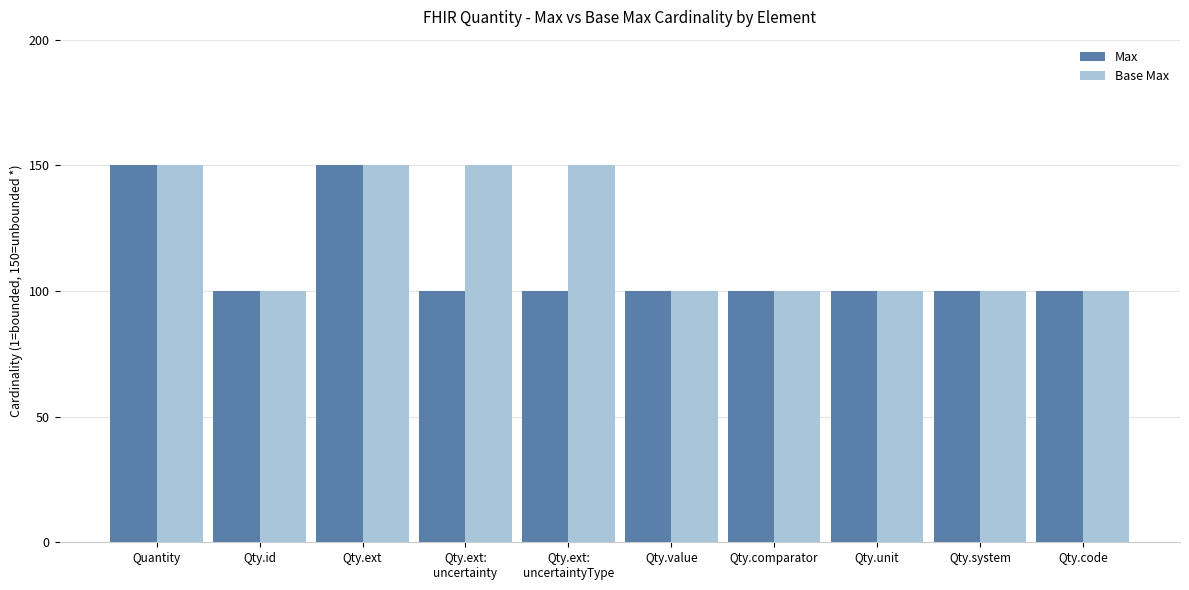

What position from the left is Qty.ext:
uncertaintyType?

5